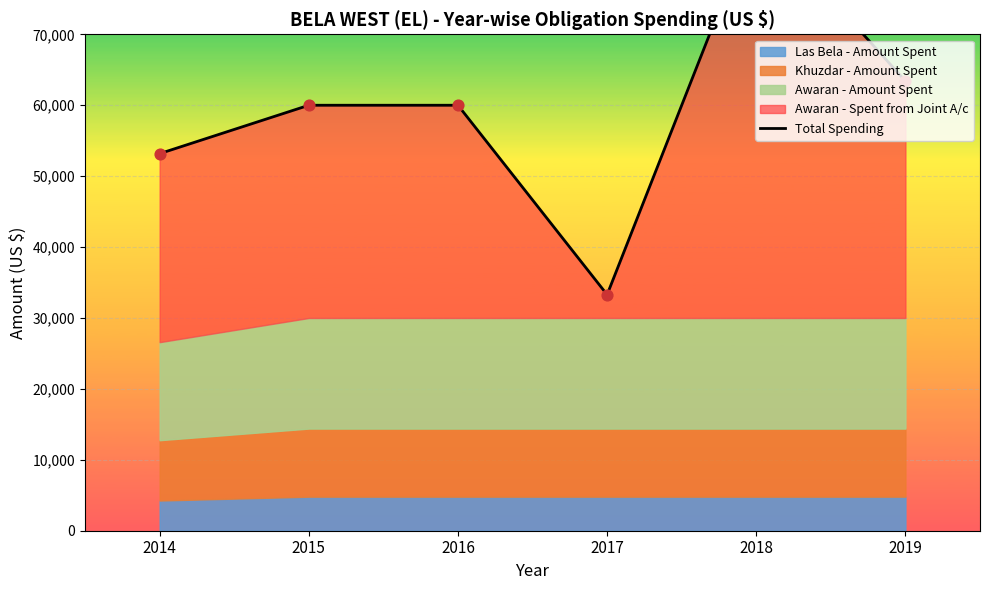

Which has a higher value, 2018 or 2015?

2018